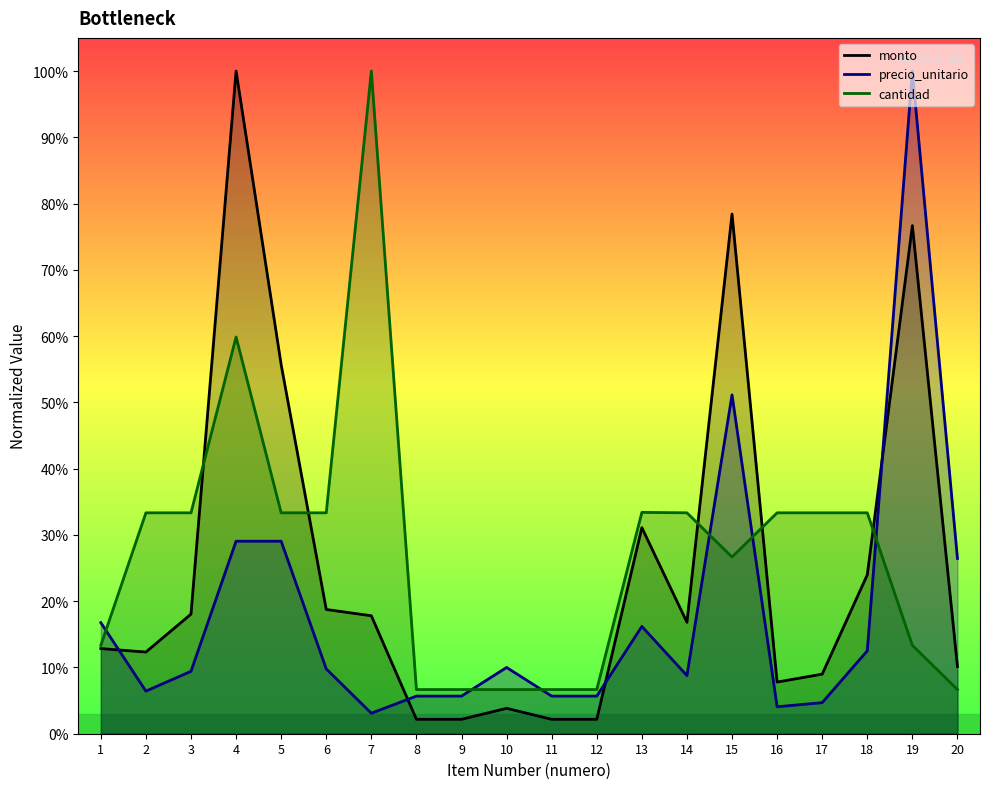

What is the total value across all series at 7?

1.2